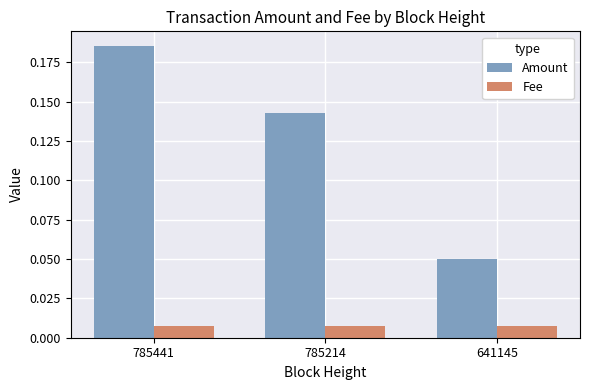

Which series has the widest spread of values?

Amount